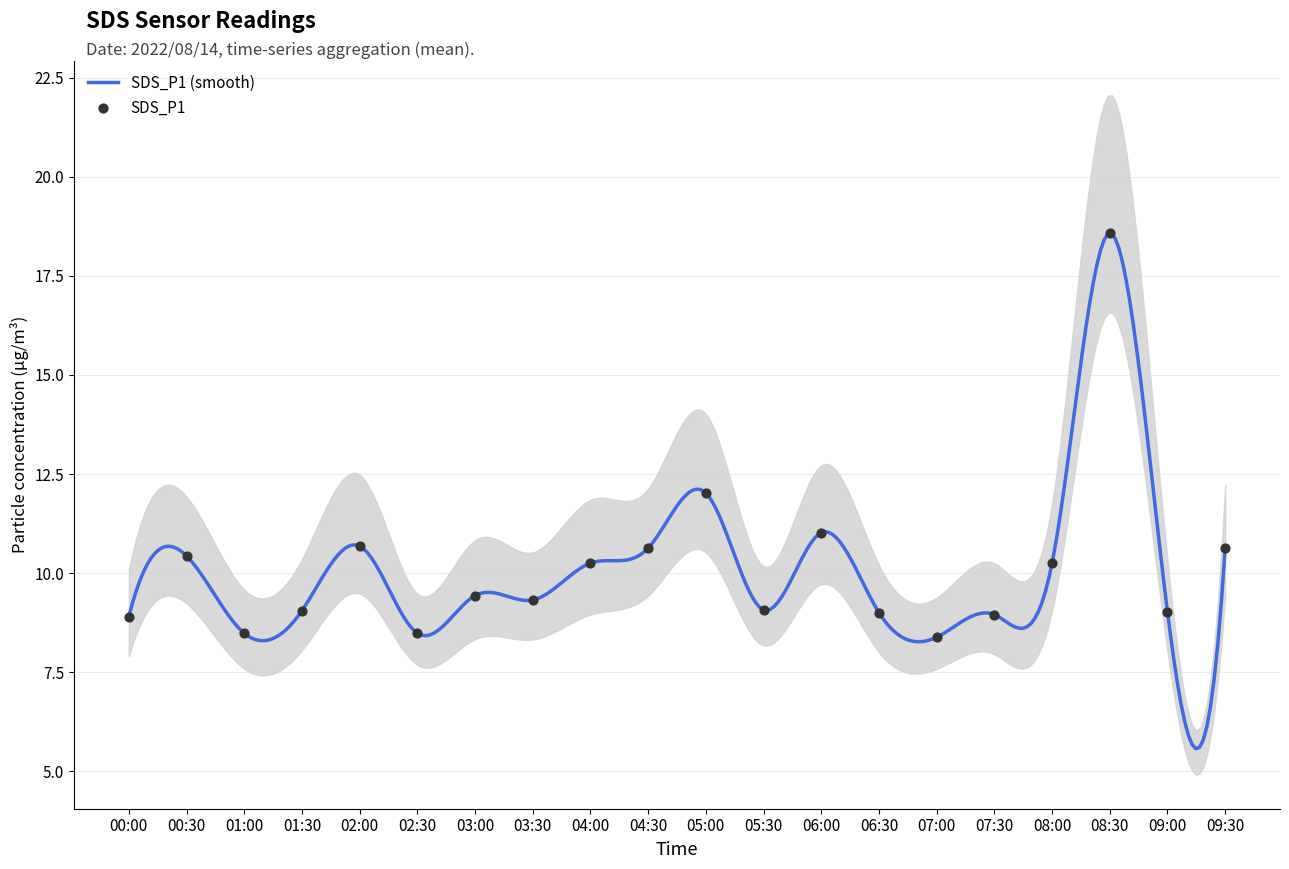

What is the ratio of the value at 07:00 to the value at 02:00?

0.8